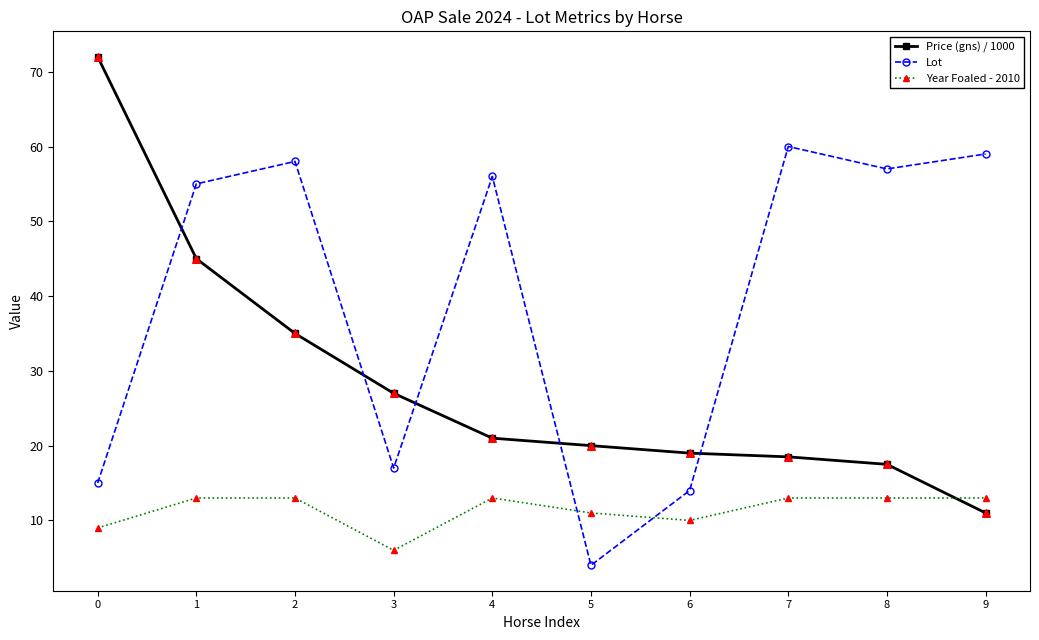

At which category is the sum across all series the highest?

1